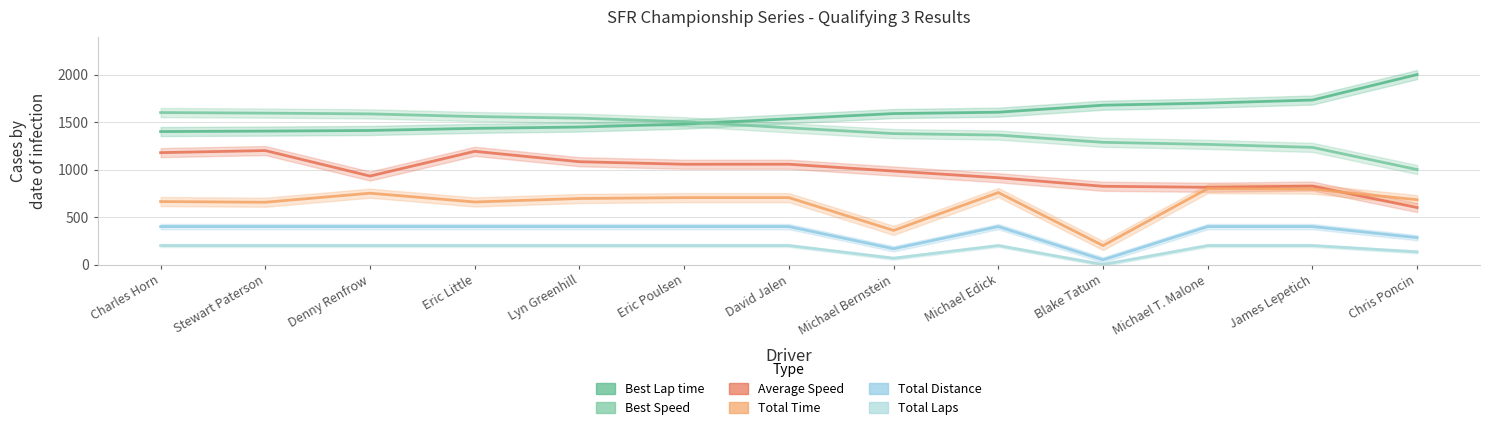

Between David Jalen and Chris Poncin, which is larger?

Chris Poncin